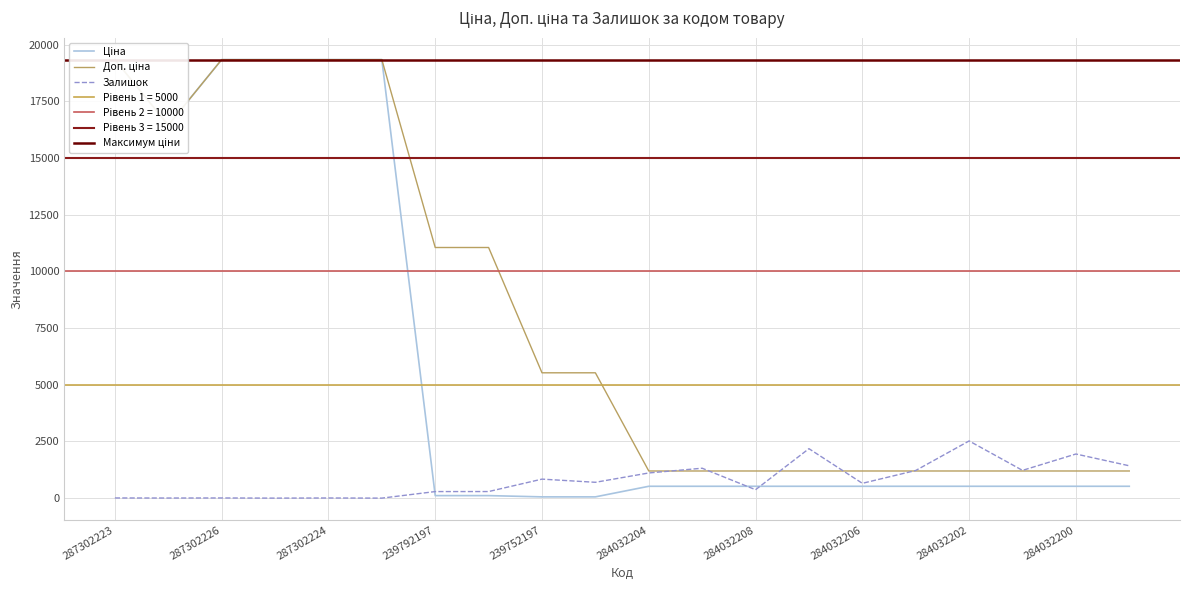

How many data points in Залишок are above 698?

9